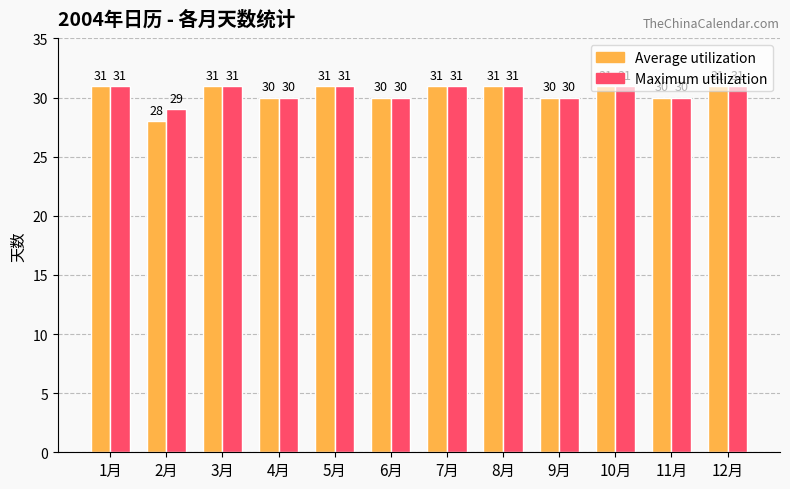

The Maximum utilization series shows 55 at 12月. True or false?

False